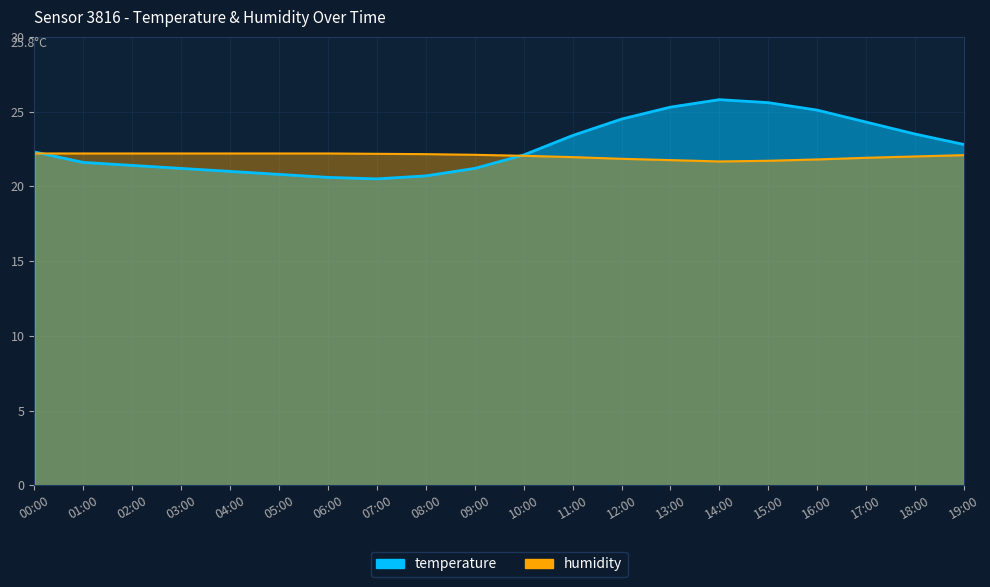

What is the spread (max minus min) of values at 05:00?

1.4